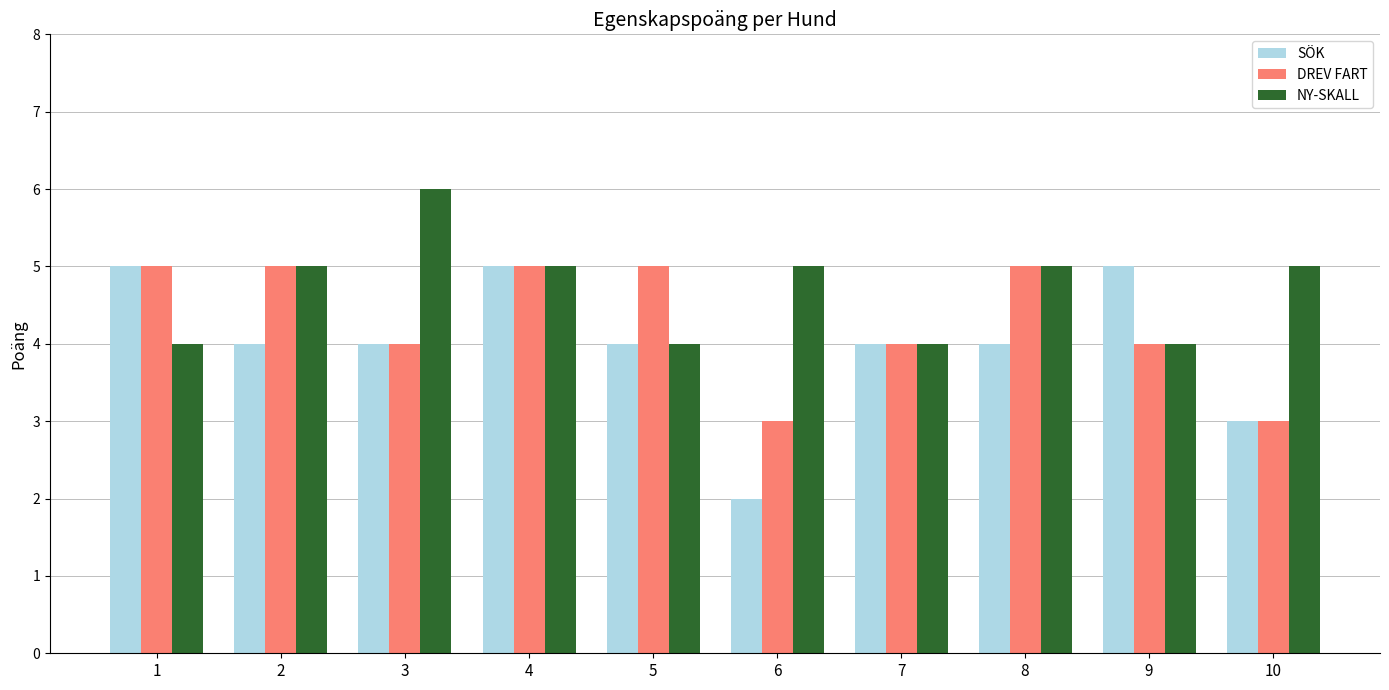

How many bars are there in each group?

3